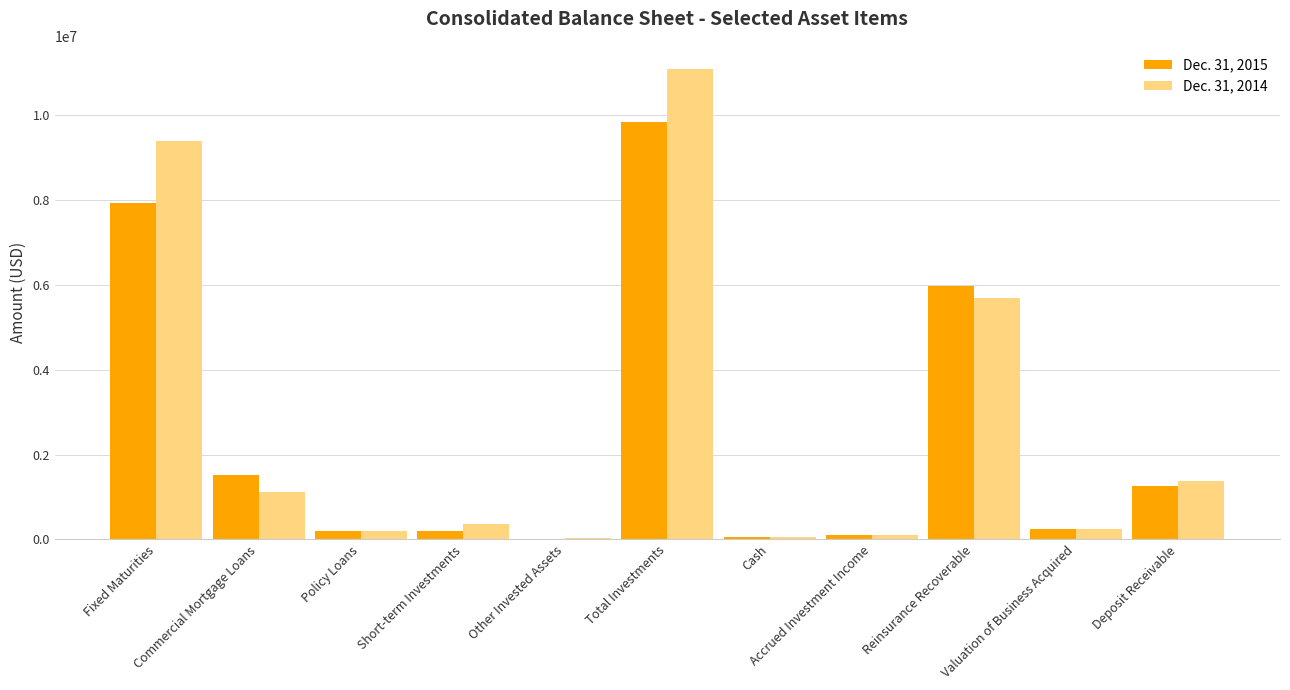

What is the difference between the Dec. 31, 2014 values at Cash and Fixed Maturities?

9340917